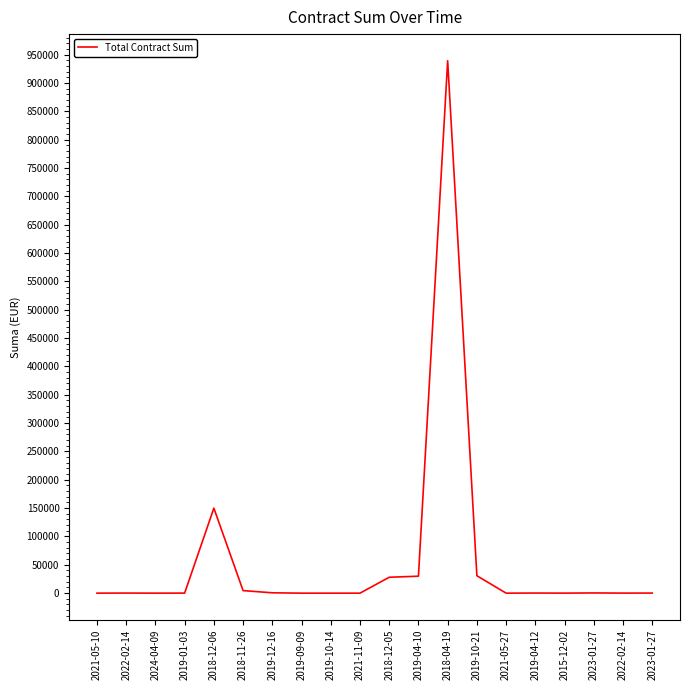

Is it true that the value at 2019-04-10 is 20042.1?

False